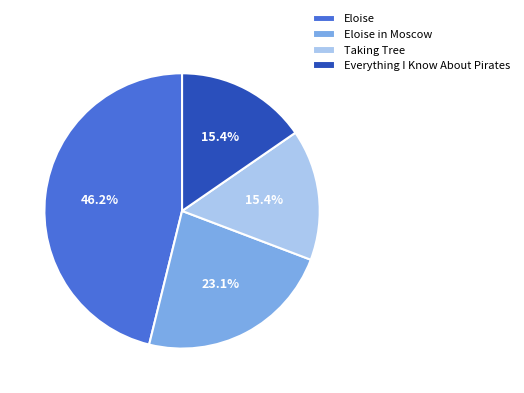

Does Eloise in Moscow account for over 50% of the chart?

No